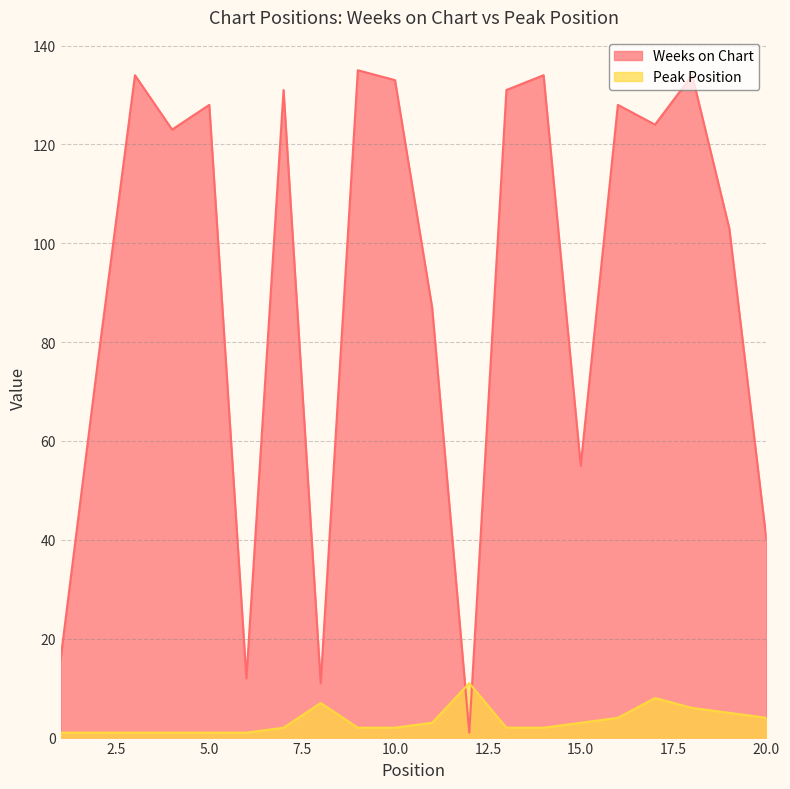

Is the value of Peak Position at 7 greater than the value of Weeks on Chart at 19?

No